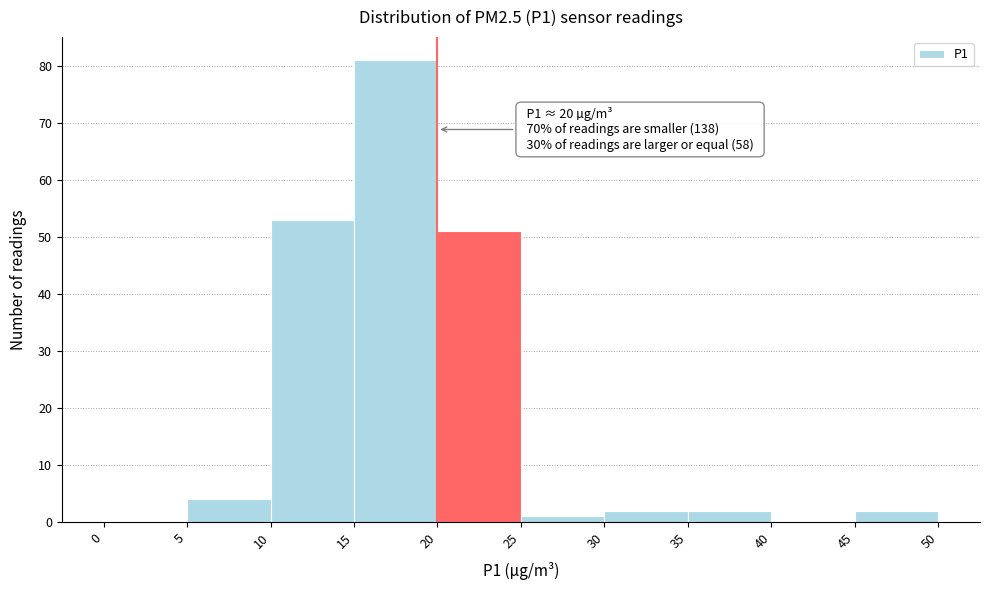

Which range on the x-axis has the tallest bar?

15 to 20